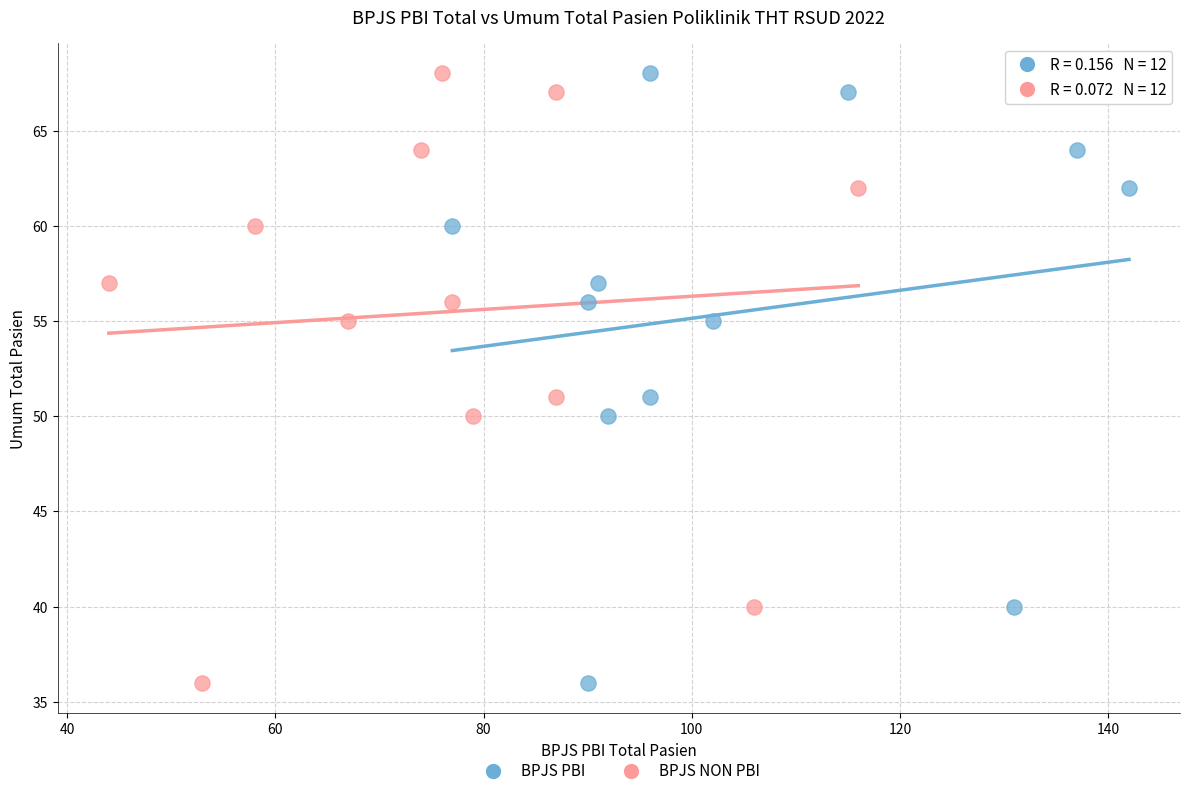

What are all the series names shown in the legend?

BPJS PBI, BPJS NON PBI